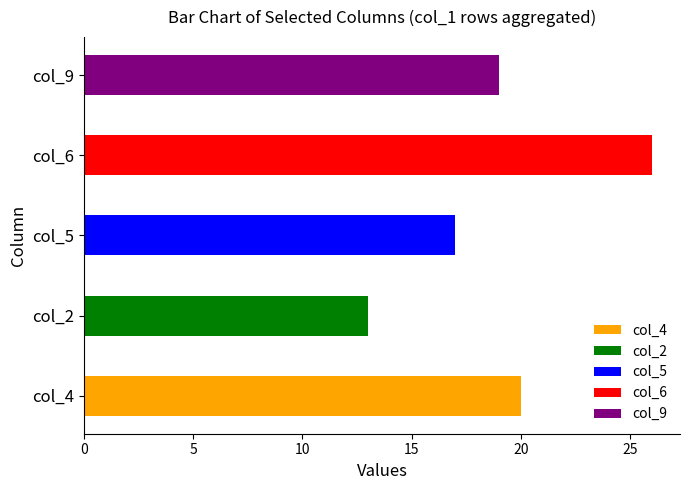

List the labels in order of value, smallest first.

col_2, col_5, col_9, col_4, col_6